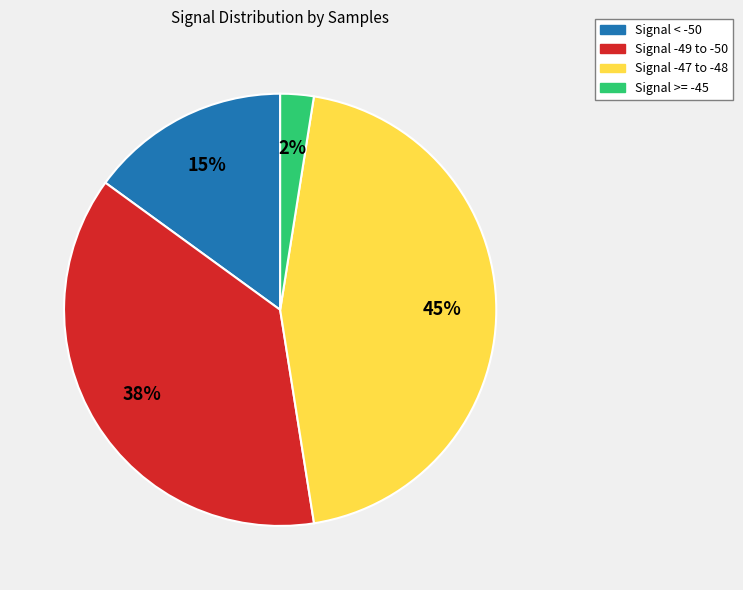

To the nearest percent, what is the average slice percentage?

25%